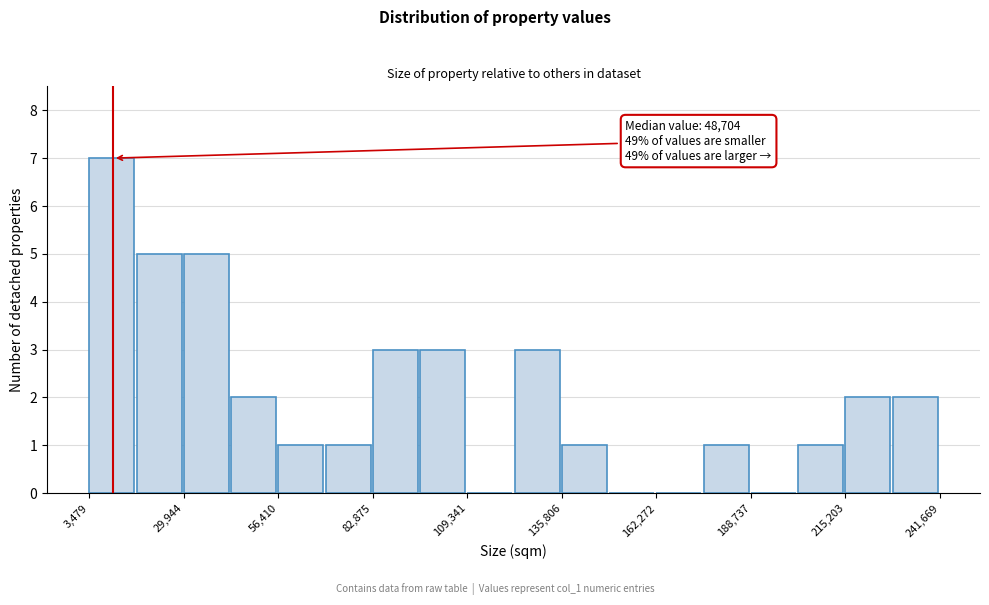

Around what value on the x-axis is the tallest bar? Give the approximate position of its centre, as read against the axis.

10000